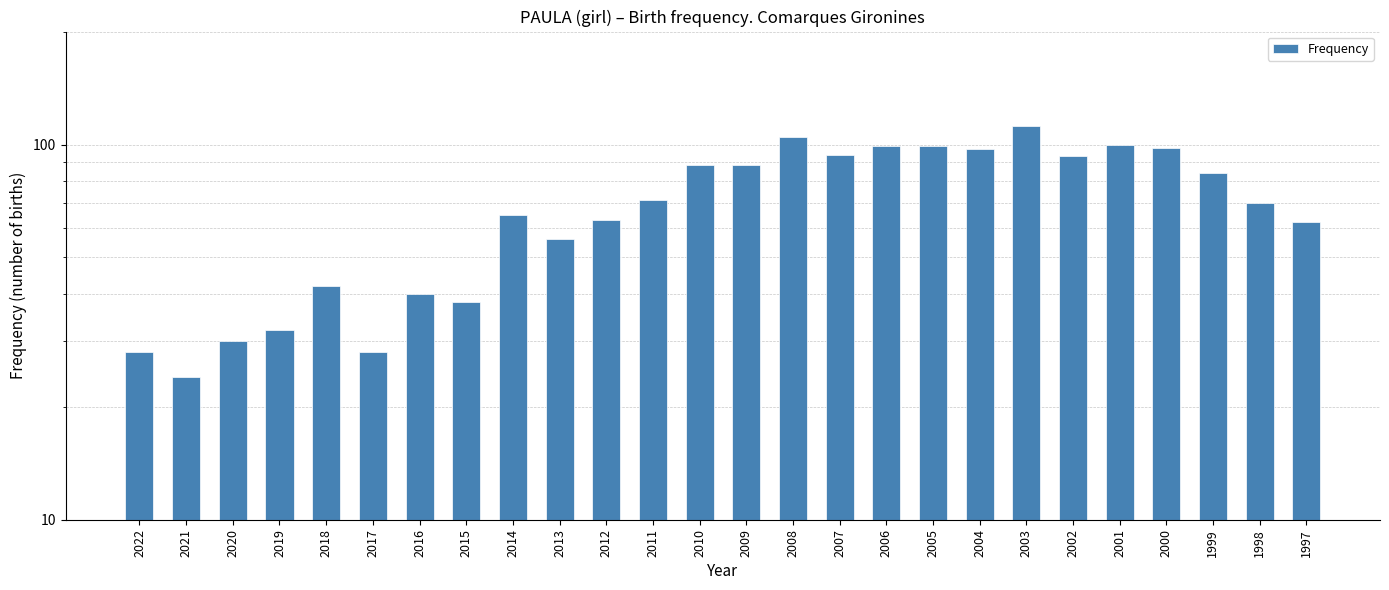

Reading right to left, what are all the values shown in this chart?

1997=62	1998=70	1999=84	2000=98	2001=100	2002=93	2003=112	2004=97	2005=99	2006=99	2007=94	2008=105	2009=88	2010=88	2011=71	2012=63	2013=56	2014=65	2015=38	2016=40	2017=28	2018=42	2019=32	2020=30	2021=24	2022=28